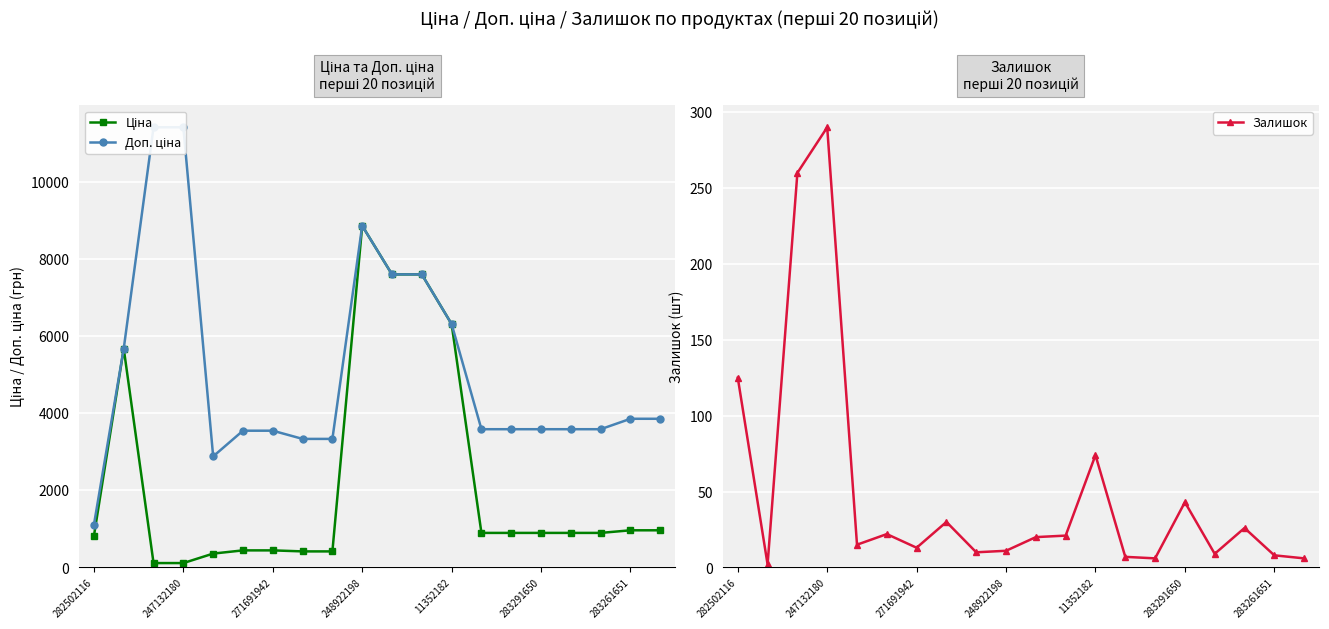

True or false: Залишок has a value of 41 at 282502116.

False